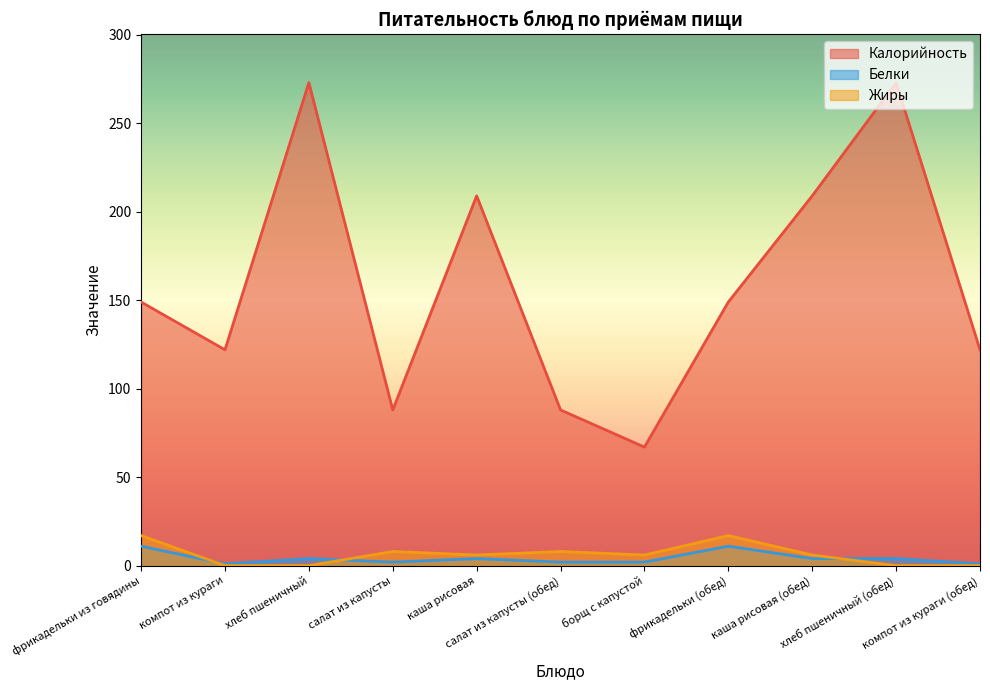

At which label does Калорийность reach its minimum?

борщ с капустой